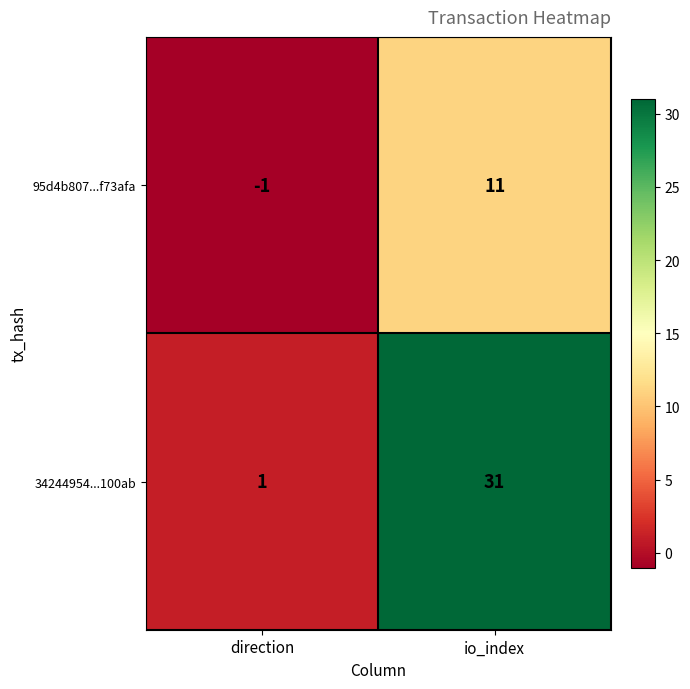

Reading left to right, extract all data points from this chart.

95d4b807...f73afa: -1	11
34244954...100ab: 1	31